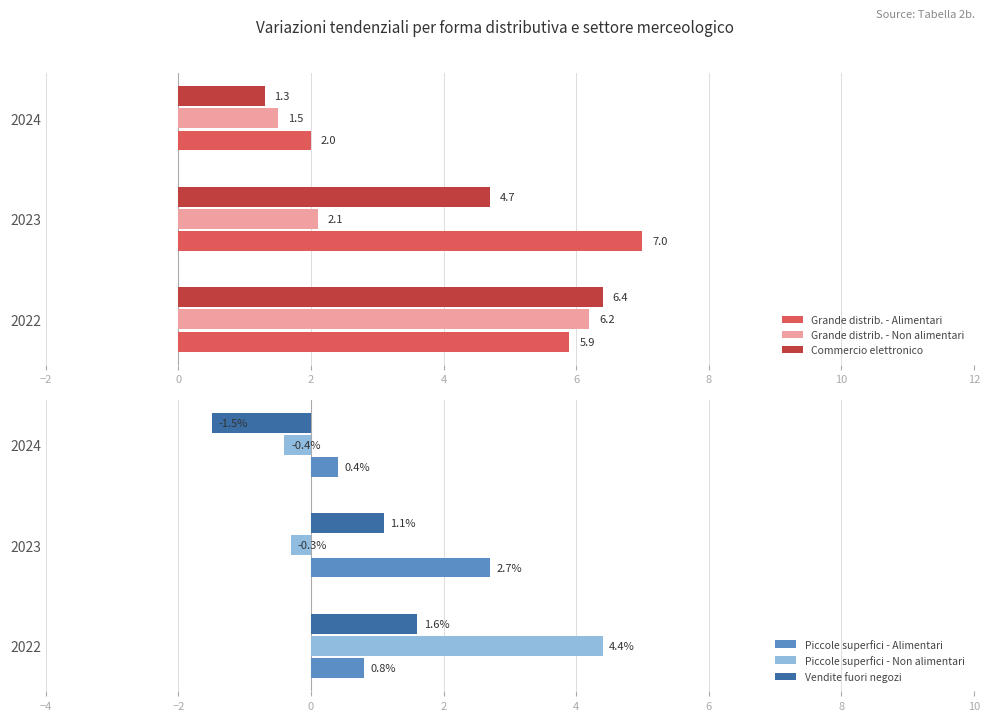

Reading left to right, list all the values displayed in this chart.

Grande distrib. - Alimentari: 5.9	7.0	2.0
Grande distrib. - Non alimentari: 6.2	2.1	1.5
Commercio elettronico: 6.4	4.7	1.3
Piccole superfici - Alimentari: 0.8	2.7	0.4
Piccole superfici - Non alimentari: 4.4	-0.3	-0.4
Vendite fuori negozi: 1.6	1.1	-1.5